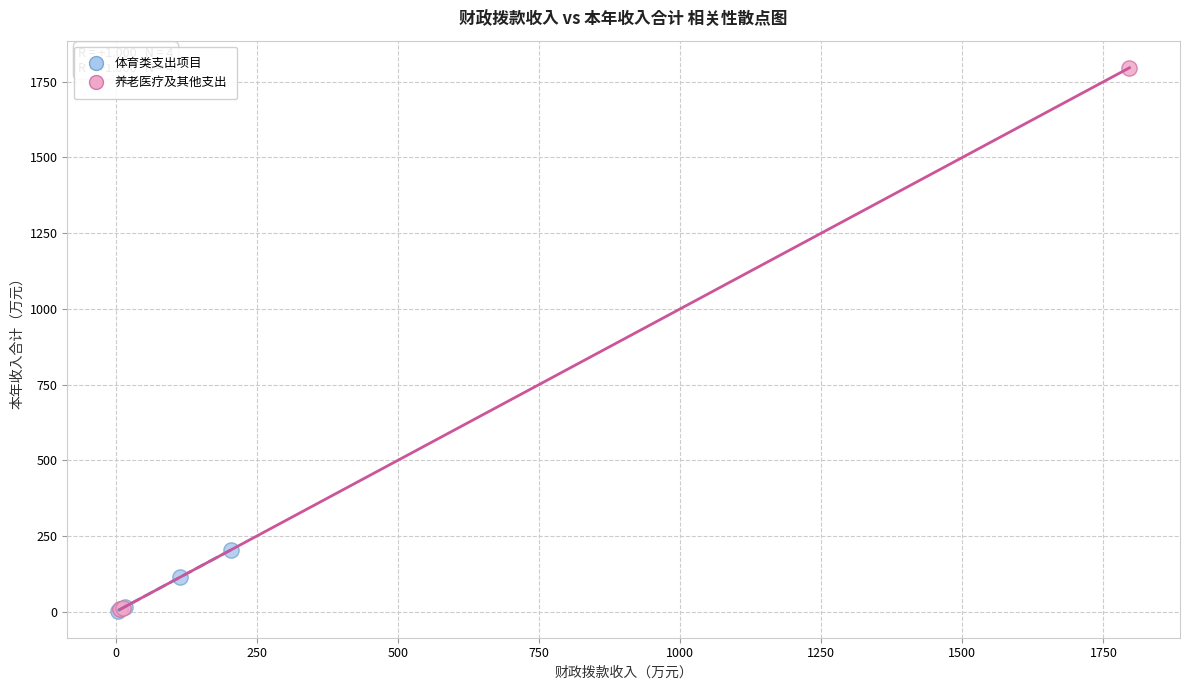

Which series has the largest Y range (max minus min)?

养老医疗及其他支出